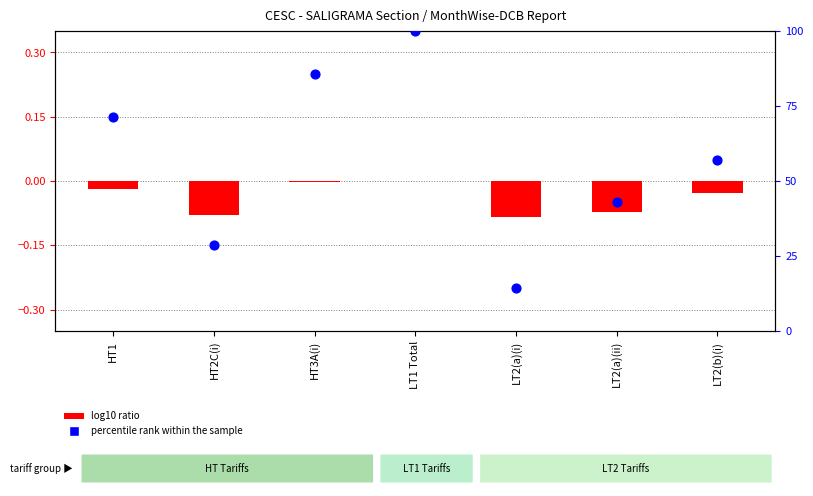

Which series has the widest spread of Y values?

percentile rank within the sample